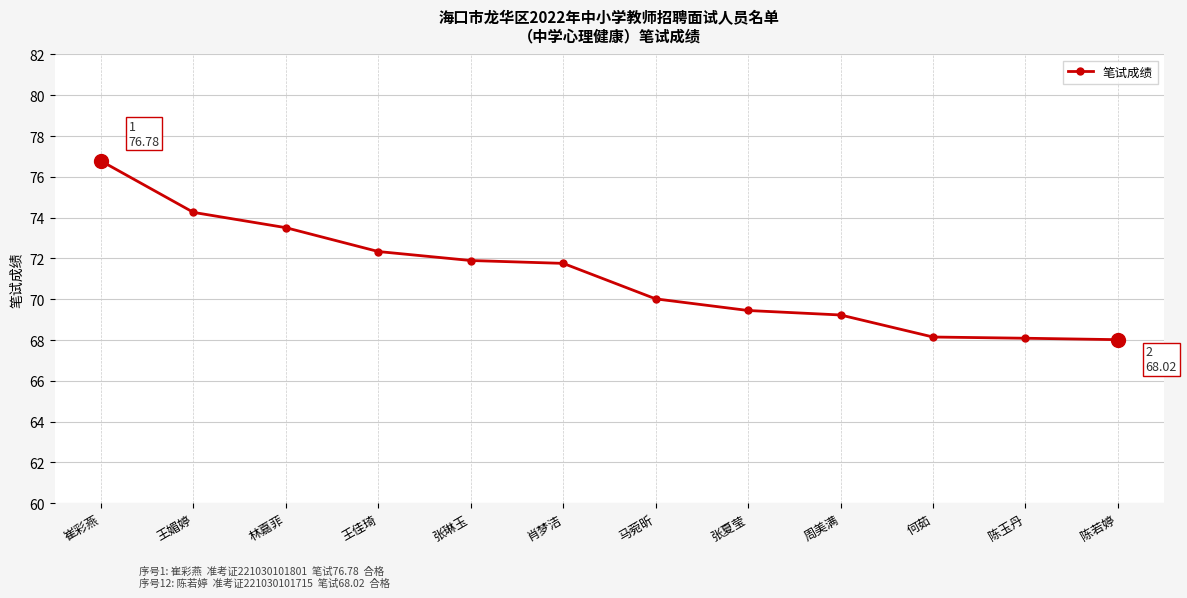

What position from the left is 陈若婷?

12